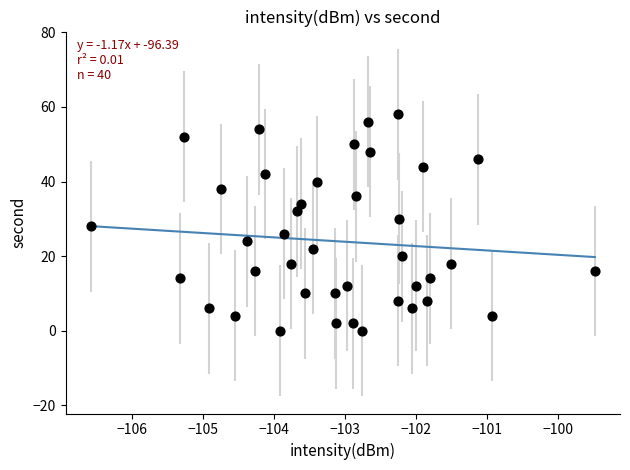

What is the range of Y values (max minus min)?

58